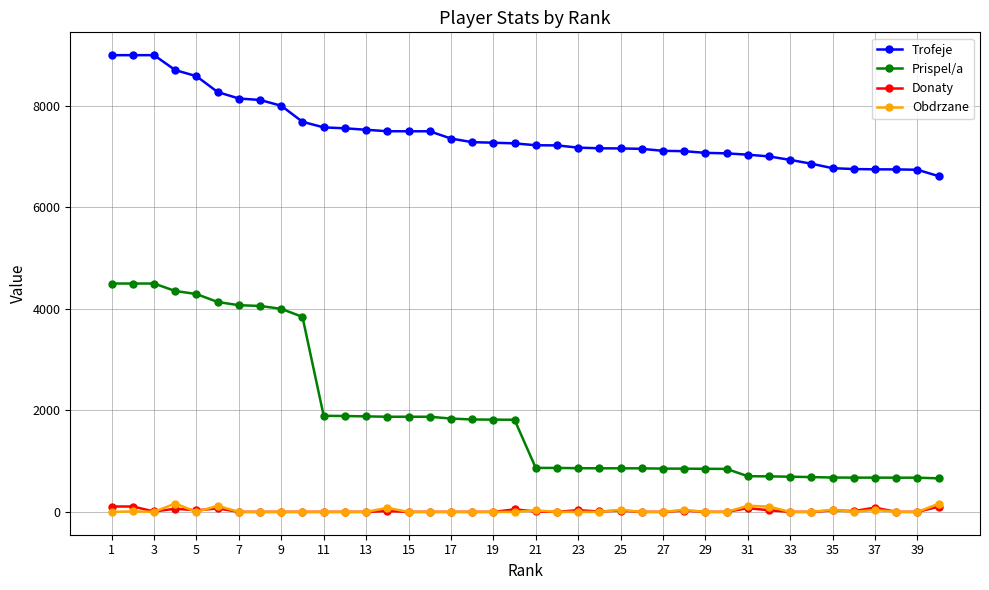

Which series has the largest range (max minus min)?

Prispel/a